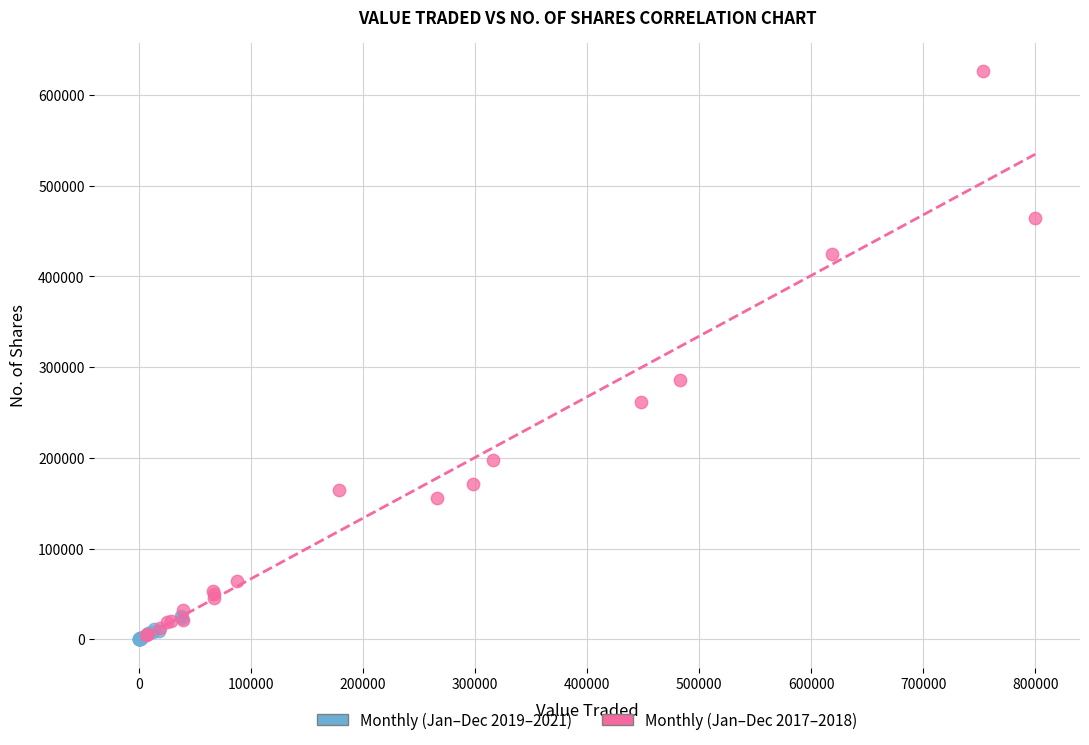

Which series reaches the maximum Y coordinate?

Monthly (Jan–Dec 2017–2018)